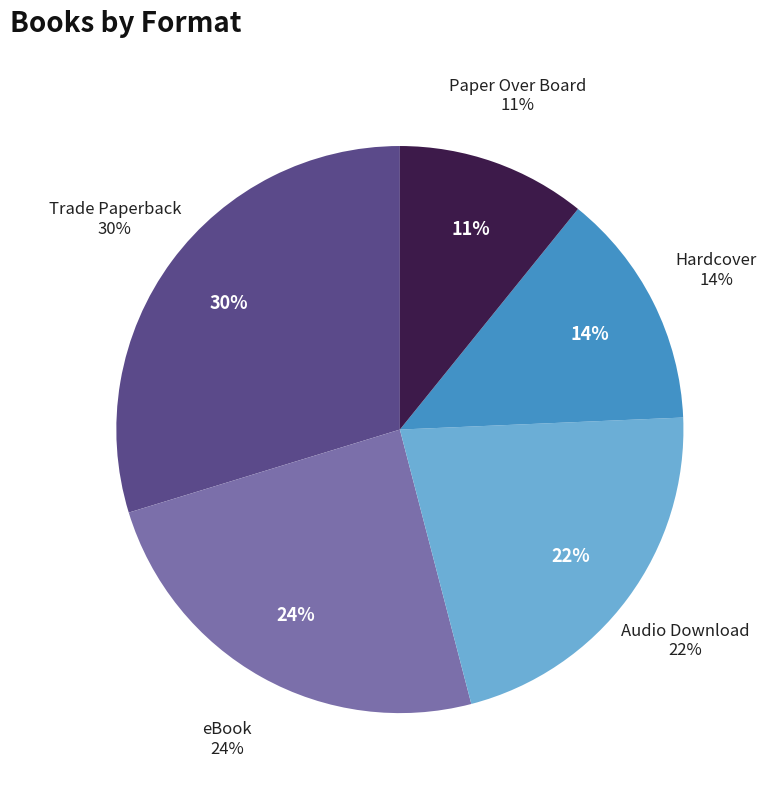

True or false: Trade Paperback accounts for 30% of the total.

True